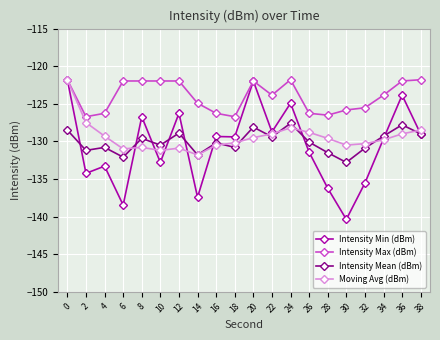

What is the sum of the Intensity Mean (dBm) values at 4 and 26?

-260.9